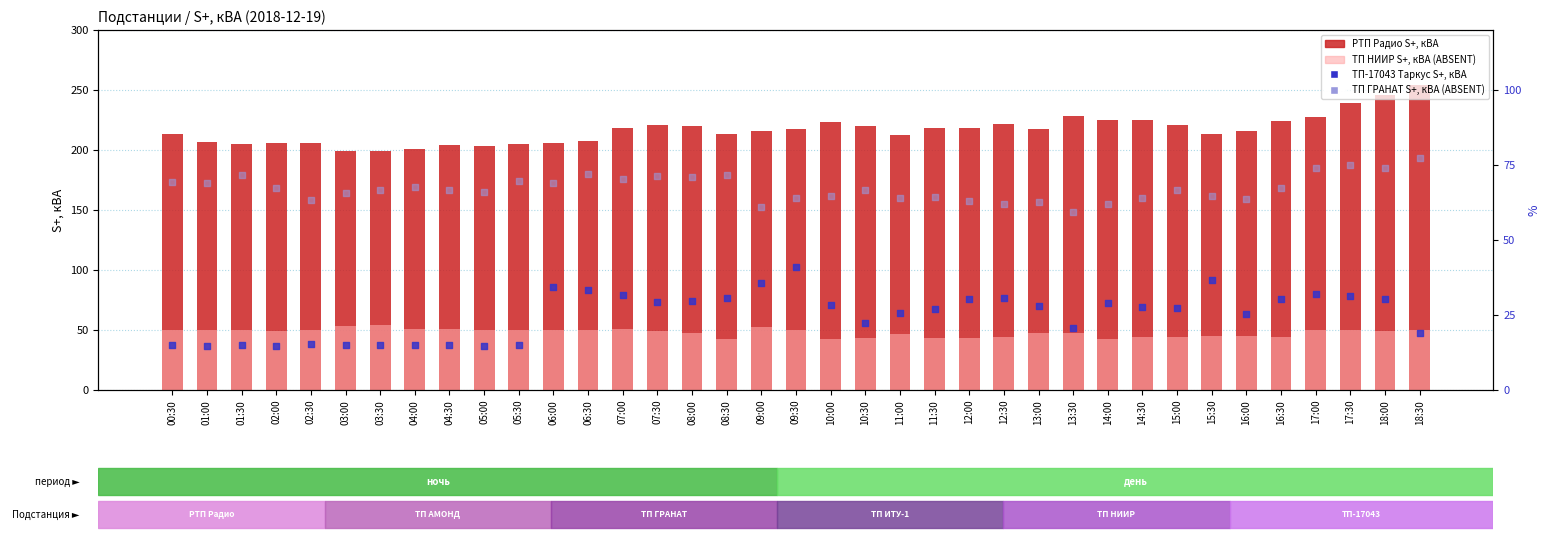

Is the value of ТП ГРАНАТ S+, кВА (ABSENT) at 09:00 greater than the value of ТП-17043 Таркус S+, кВА at 16:00?

Yes